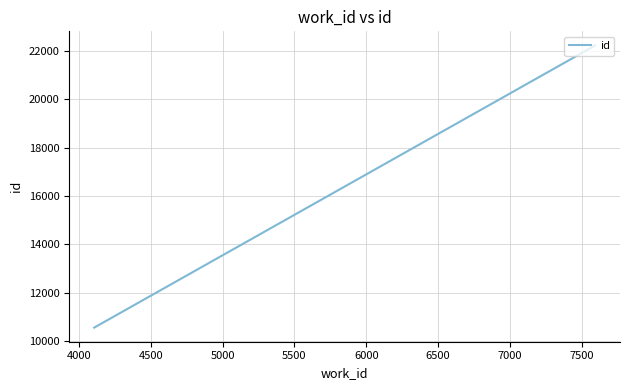

Is it true that the value at 3500 is 18327?

False